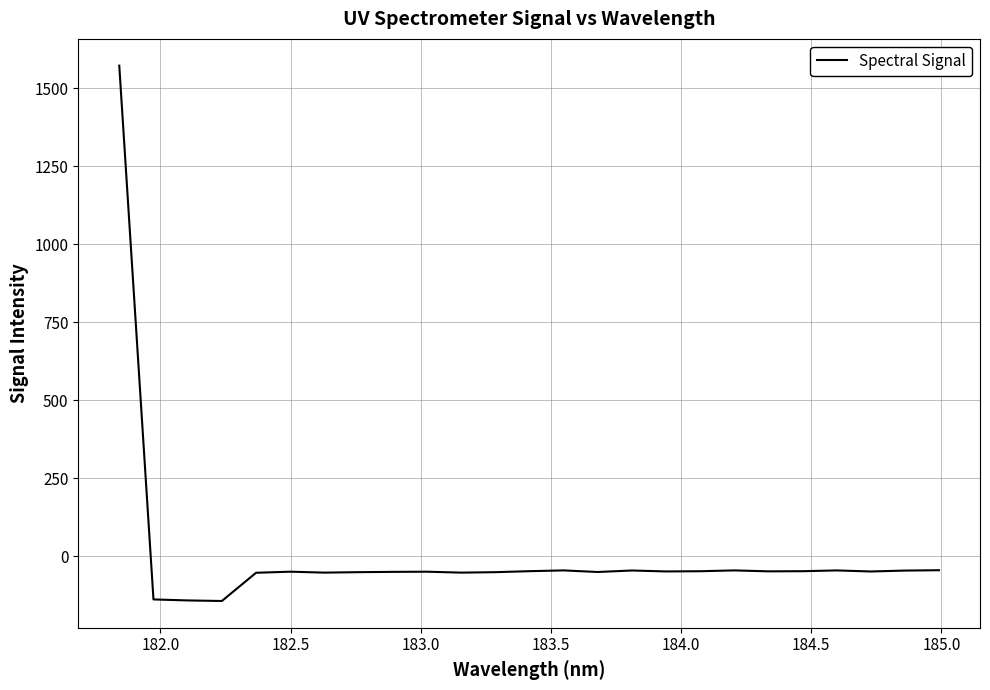

What is the average value?

5.6